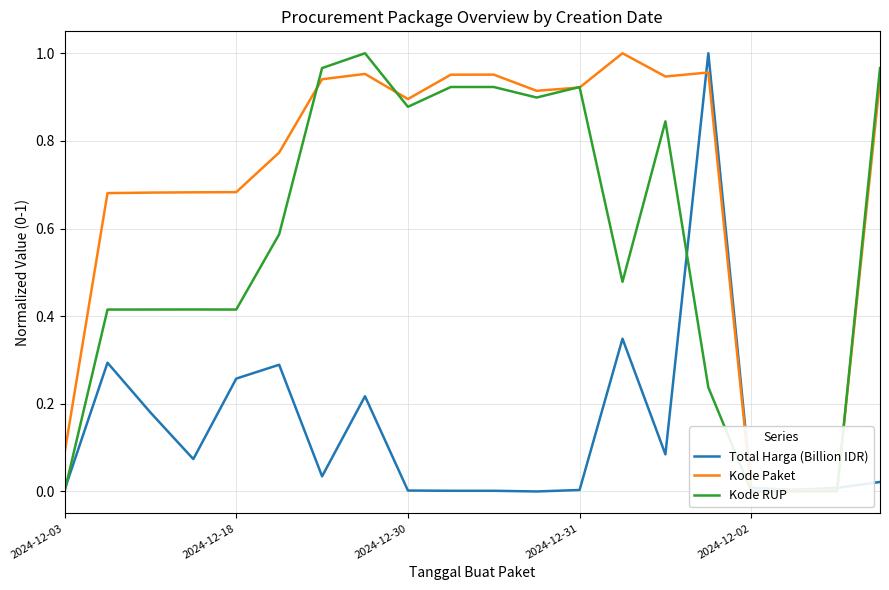

Reading left to right, extract all data points from this chart.

Total Harga (Billion IDR): 0.0	0.3	0.2	0.1	0.3	0.3	0.0	0.2	0.0	0.0	0.0	0.0	0.0	0.3	0.1	1.0	0.0	0.0	0.0	0.0
Kode Paket: 0.1	0.7	0.7	0.7	0.7	0.8	0.9	1.0	0.9	1.0	1.0	0.9	0.9	1.0	0.9	1.0	0.0	0.0	0.0	0.9
Kode RUP: 0.0	0.4	0.4	0.4	0.4	0.6	1.0	1.0	0.9	0.9	0.9	0.9	0.9	0.5	0.8	0.2	0.0	0.0	0.0	1.0